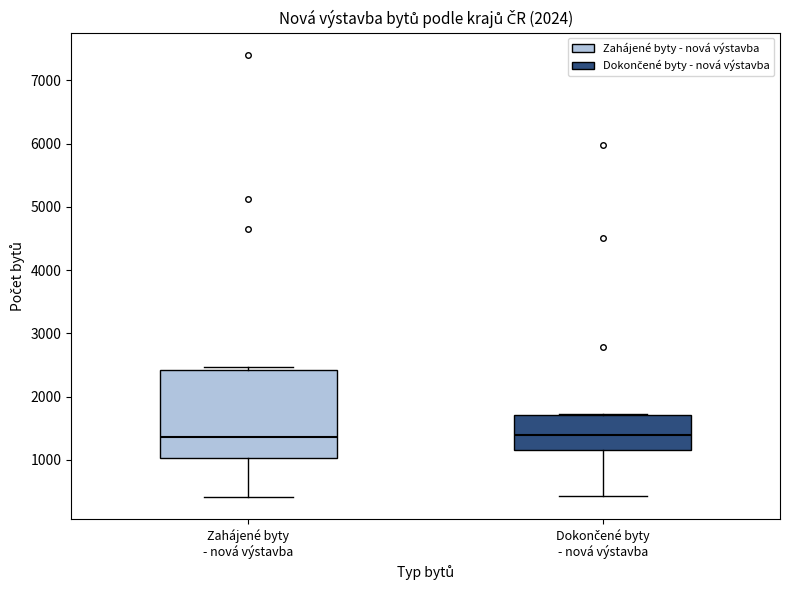

Reading left to right, transcribe this box plot: for each box, give where its median line is, the range the box spans, and where its two whiskers end, as read against the y-axis. The values are not printed on the chart, so give them approximately, as read against the axis.

Zahájené byty - nová výstavba: median 1400, box 1000 to 2400, whiskers 400 to 2500
Dokončené byty - nová výstavba: median 1400, box 1200 to 1700, whiskers 400 to 1700